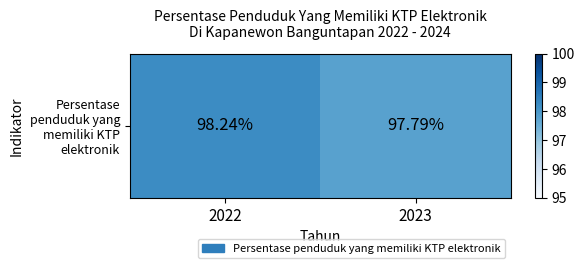

How many values are between 97 and 98?

1